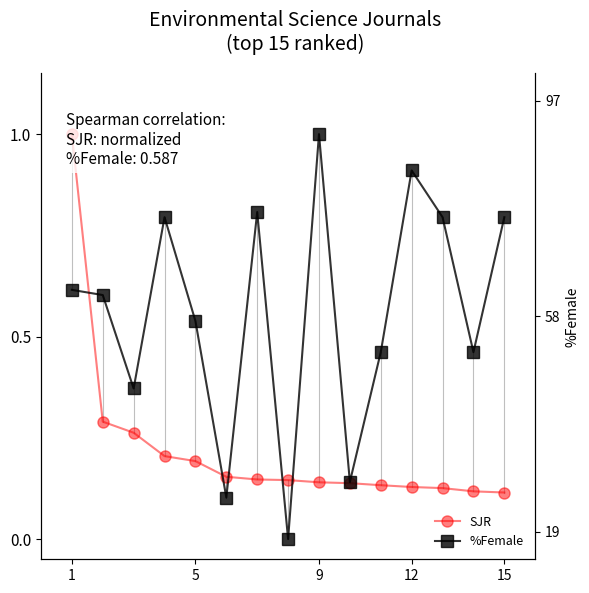

How many lines are shown in the chart?

2